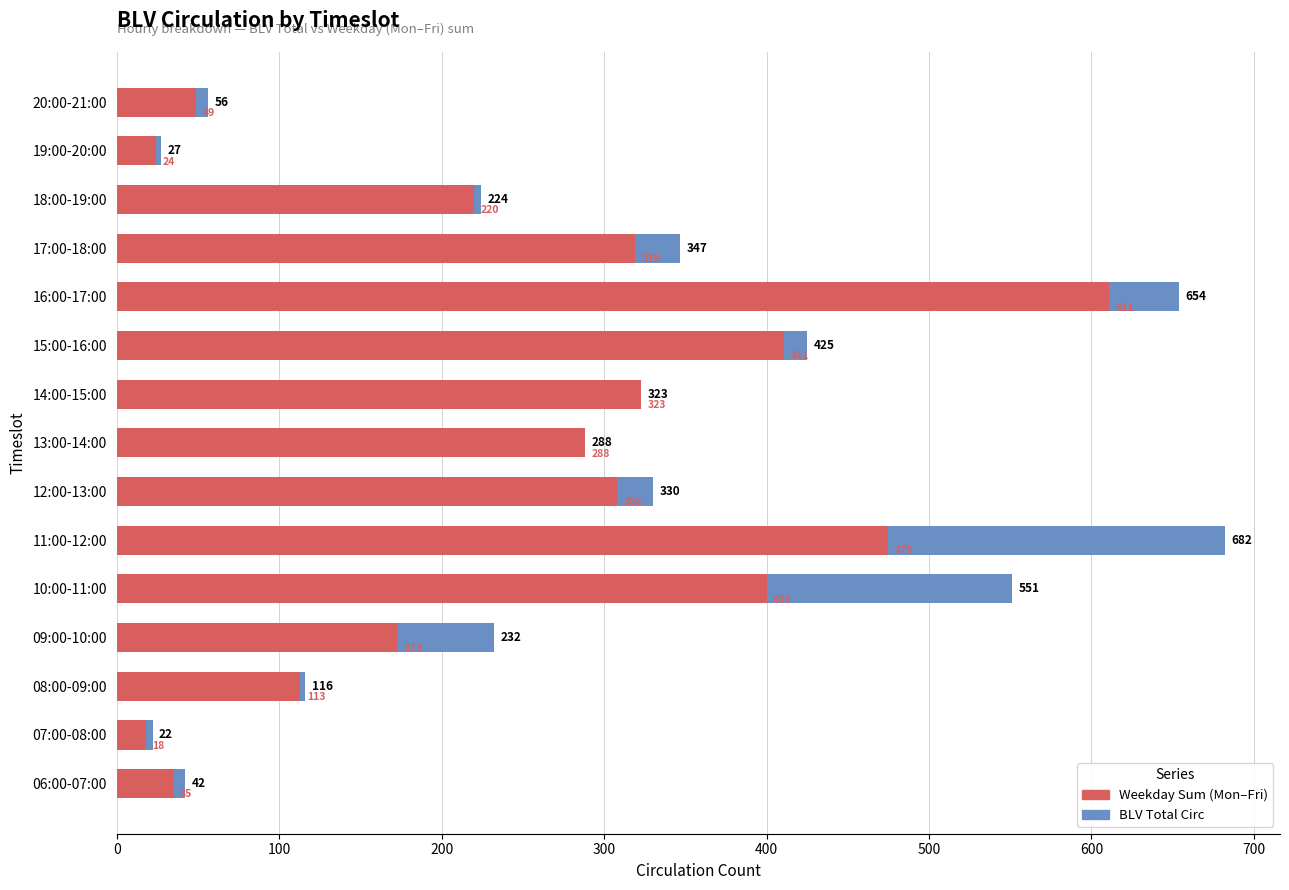

How many bars are there in each group?

2